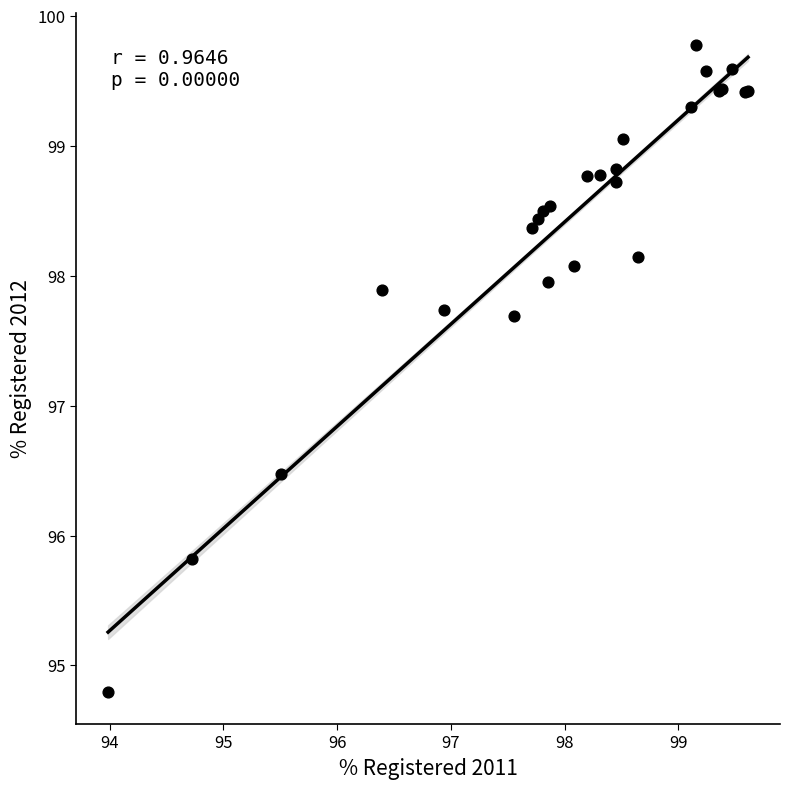

What Y value in the scatter plot is closest to 97?

96.5